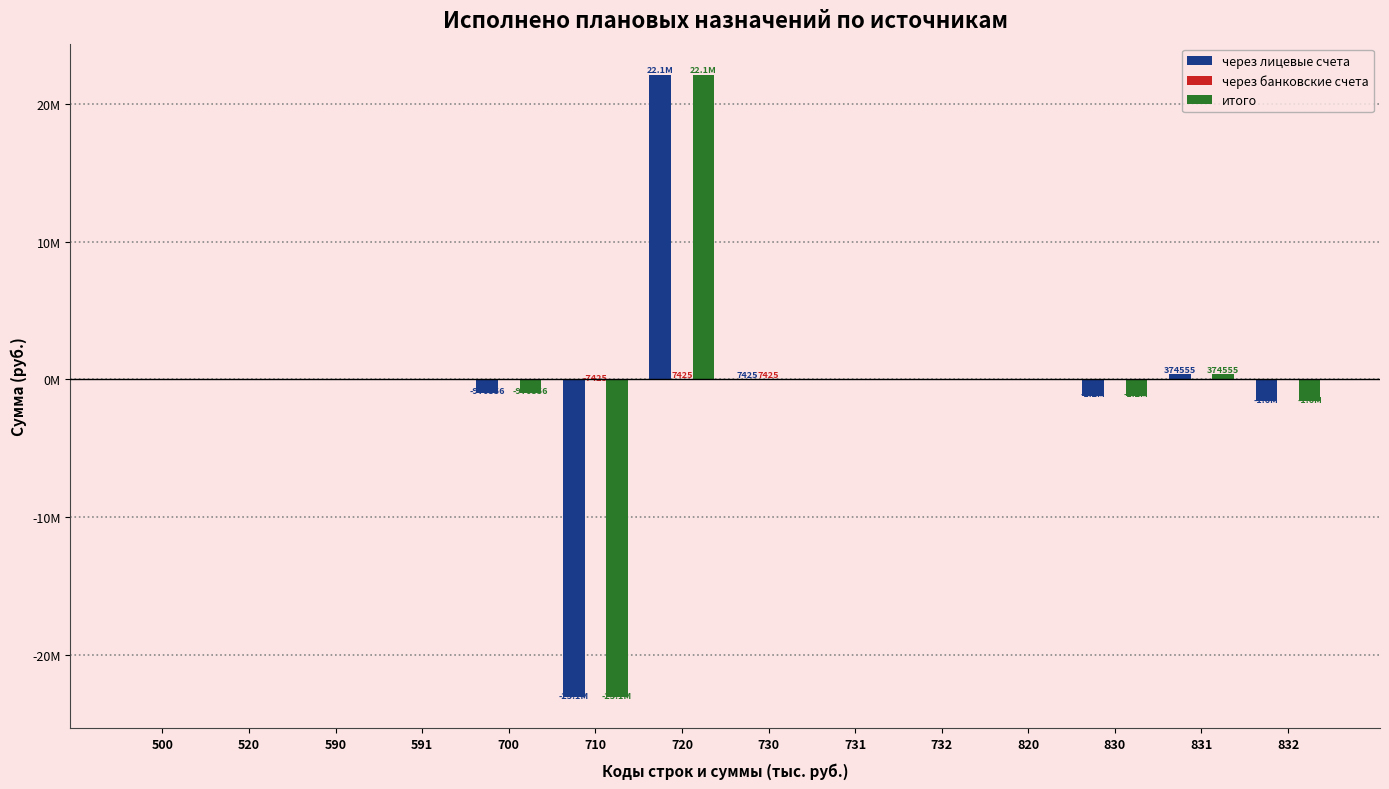

Which category has the lowest value in the итого series?

710